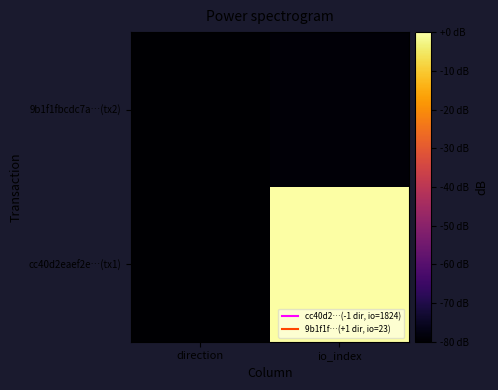

Reading left to right, transcribe all the data shown in this chart.

cc40d2eaef2e…(tx1): direction=-80.0	io_index=0.0
9b1f1fbcdc7a…(tx2): direction=-79.9	io_index=-78.9